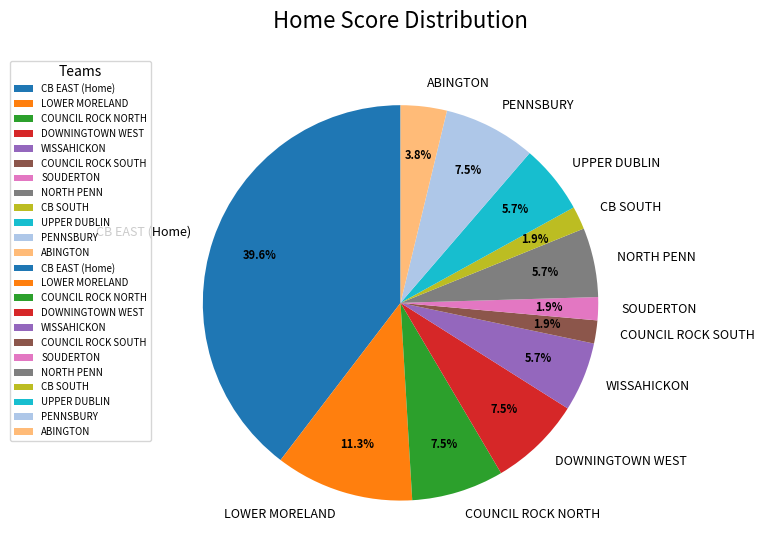

What percentage is the WISSAHICKON slice, to the nearest percent?

6%